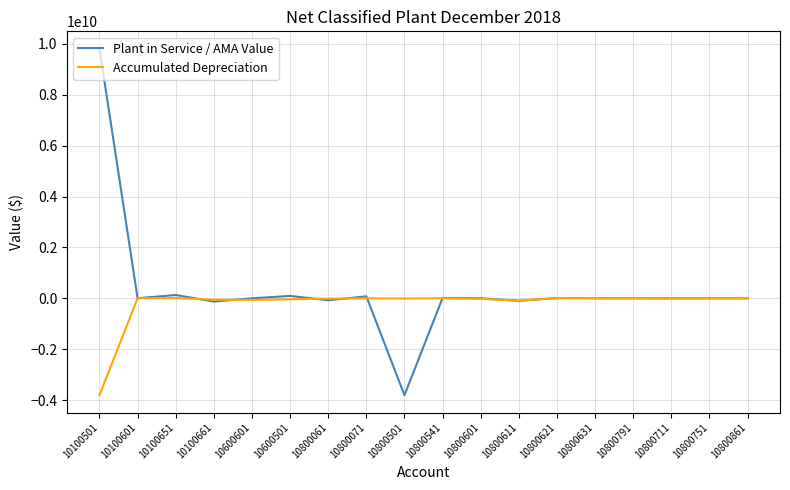

Does the chart have visible grid lines?

Yes